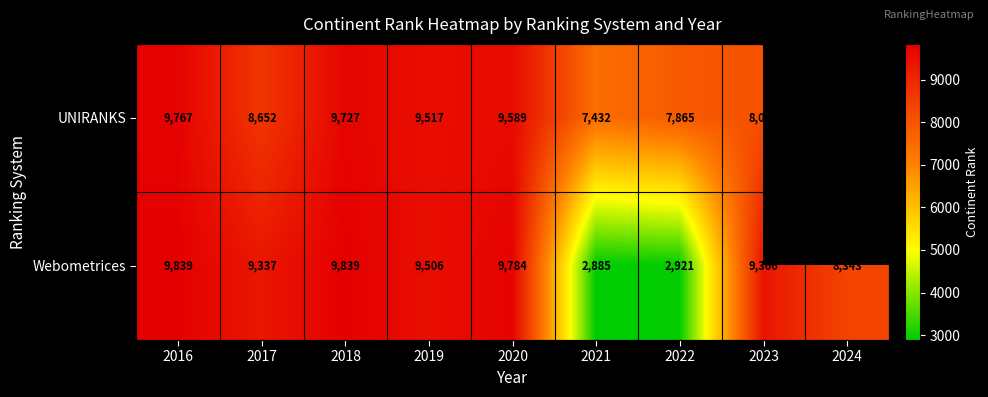

Rank the series at 2022 from highest to lowest value.

UNIRANKS, Webometrices